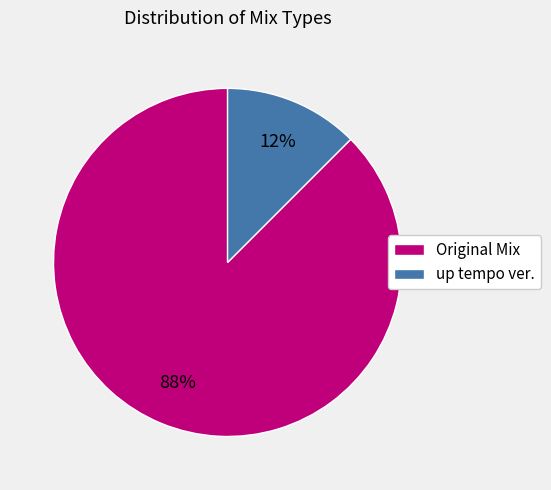

To the nearest percent, what is the average slice percentage?

50%